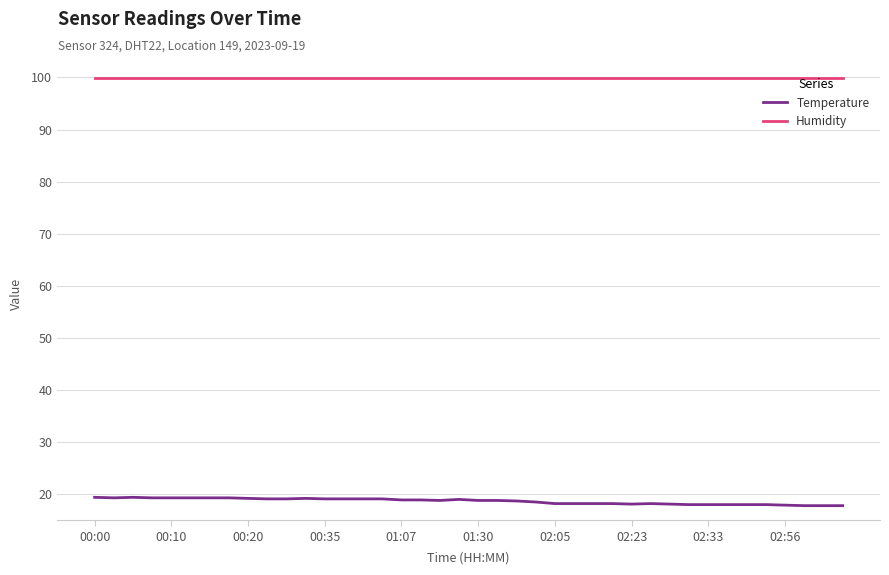

What is the highest value of the Temperature series?

19.4